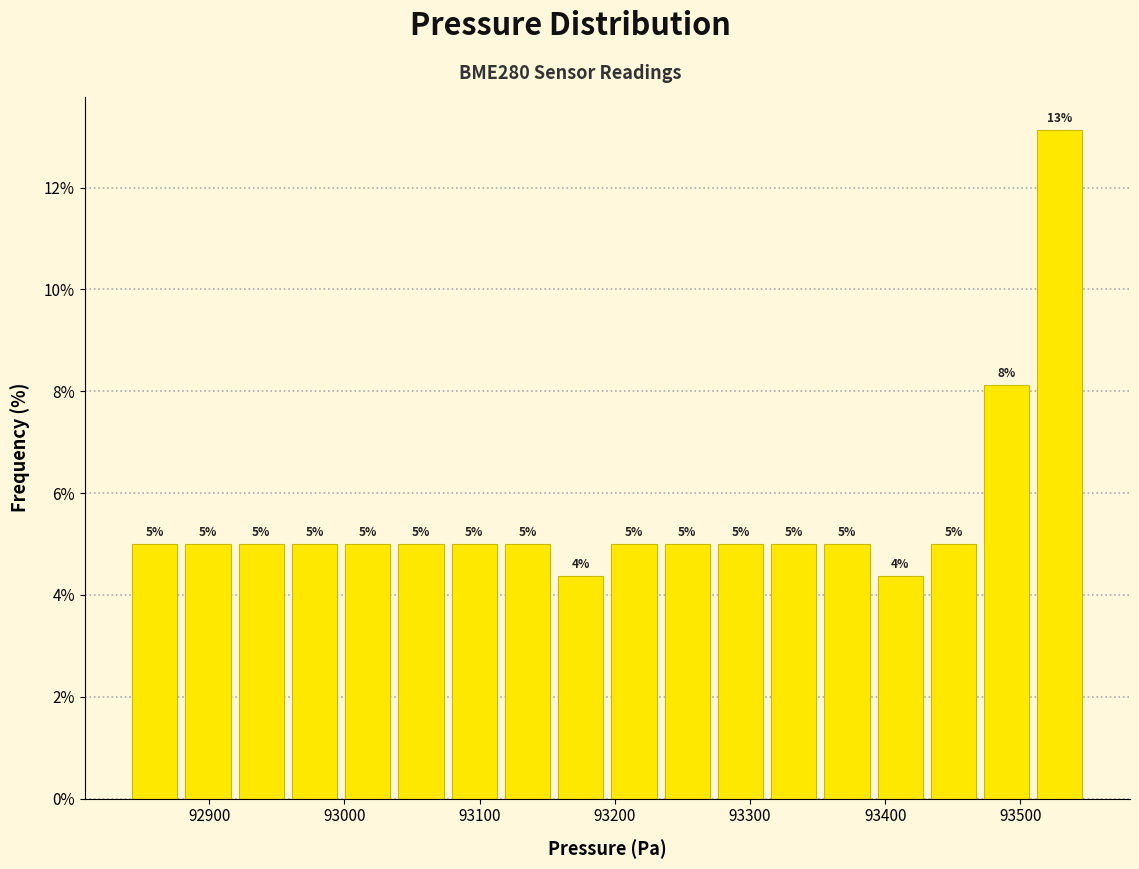

Read against the x-axis, roughly where is the centre of the tallest bar?

93530